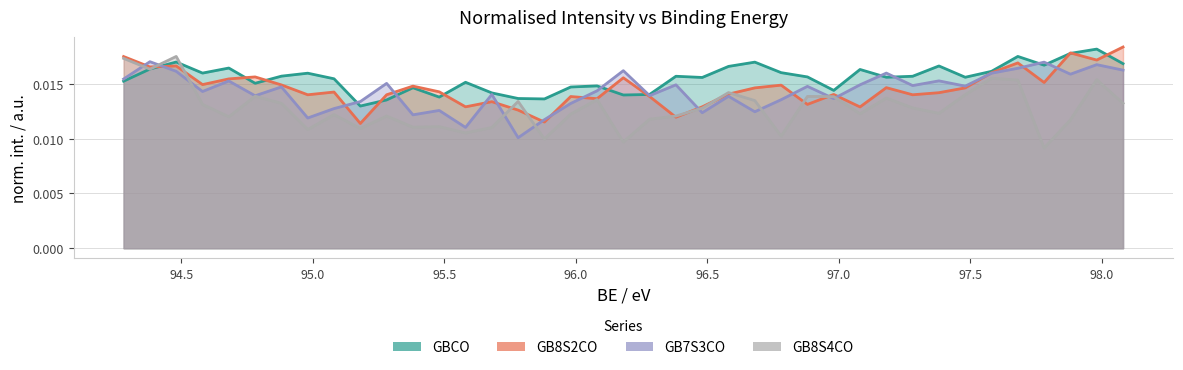

Reading left to right, transcribe all the data shown in this chart.

GBCO: 0.0	0.0	0.0	0.0	0.0	0.0	0.0	0.0	0.0	0.0	0.0	0.0	0.0	0.0	0.0	0.0	0.0	0.0	0.0	0.0	0.0	0.0	0.0	0.0	0.0	0.0	0.0	0.0	0.0	0.0	0.0	0.0	0.0	0.0	0.0	0.0	0.0	0.0	0.0
GB8S2CO: 0.0	0.0	0.0	0.0	0.0	0.0	0.0	0.0	0.0	0.0	0.0	0.0	0.0	0.0	0.0	0.0	0.0	0.0	0.0	0.0	0.0	0.0	0.0	0.0	0.0	0.0	0.0	0.0	0.0	0.0	0.0	0.0	0.0	0.0	0.0	0.0	0.0	0.0	0.0
GB7S3CO: 0.0	0.0	0.0	0.0	0.0	0.0	0.0	0.0	0.0	0.0	0.0	0.0	0.0	0.0	0.0	0.0	0.0	0.0	0.0	0.0	0.0	0.0	0.0	0.0	0.0	0.0	0.0	0.0	0.0	0.0	0.0	0.0	0.0	0.0	0.0	0.0	0.0	0.0	0.0
GB8S4CO: 0.0	0.0	0.0	0.0	0.0	0.0	0.0	0.0	0.0	0.0	0.0	0.0	0.0	0.0	0.0	0.0	0.0	0.0	0.0	0.0	0.0	0.0	0.0	0.0	0.0	0.0	0.0	0.0	0.0	0.0	0.0	0.0	0.0	0.0	0.0	0.0	0.0	0.0	0.0